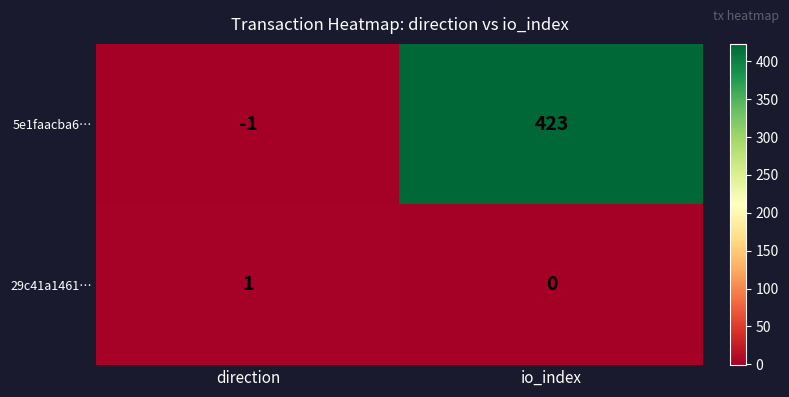

At which label does 5e1faacba6… reach its minimum?

direction